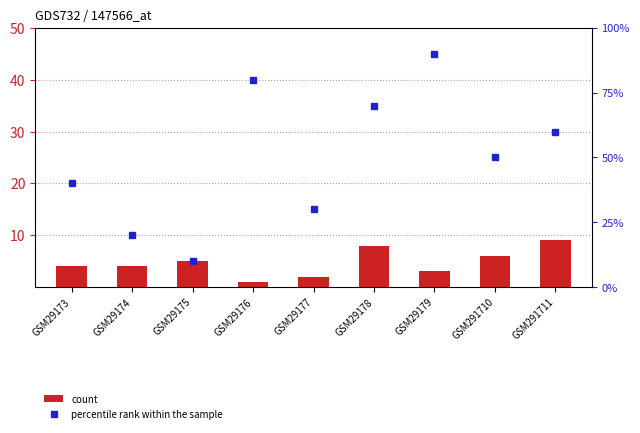

How many distinct data groups are displayed?

2